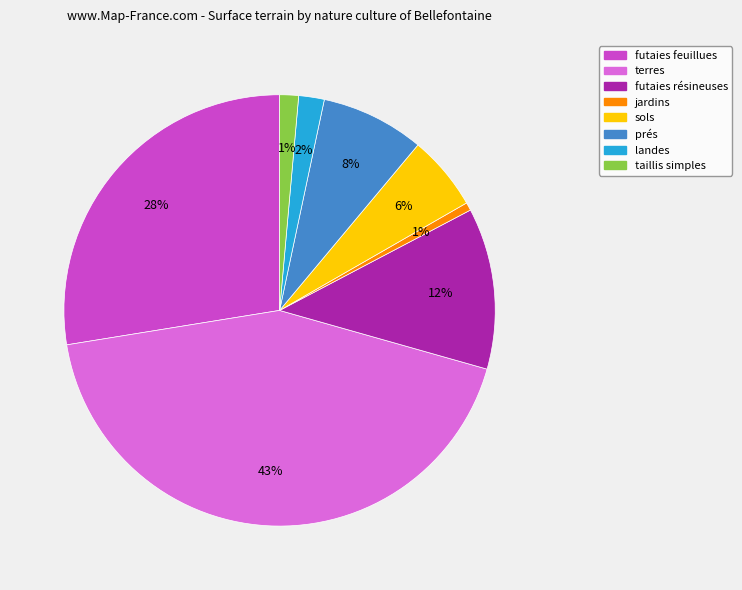

Is the sum of terres and futaies feuillues greater than half?

Yes